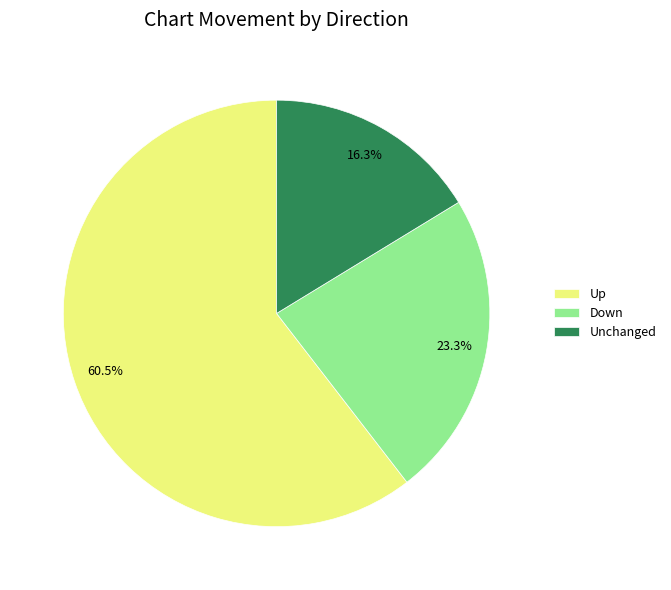

Which has a higher value, Down or Unchanged?

Down